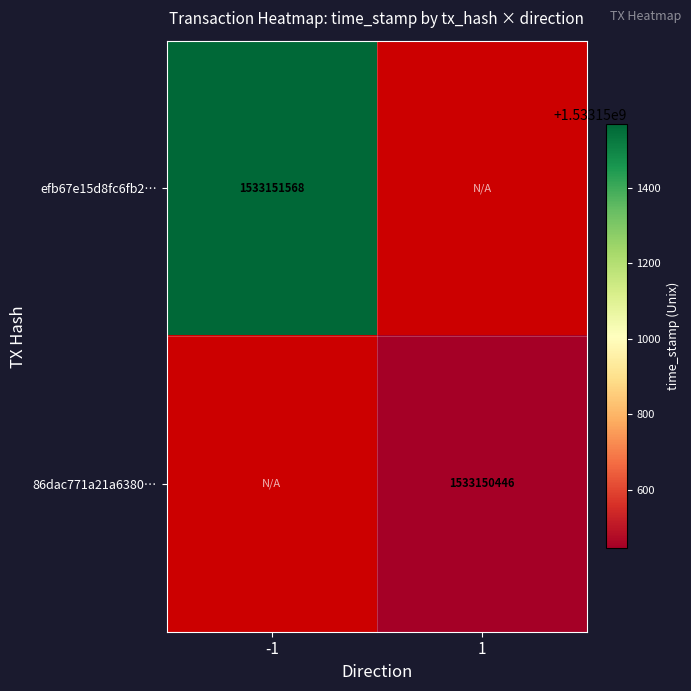

The value of efb67e15d8fc6fb28fbdc9fad0f9db35fa7869c at -1 is 1533151568. True or false?

True